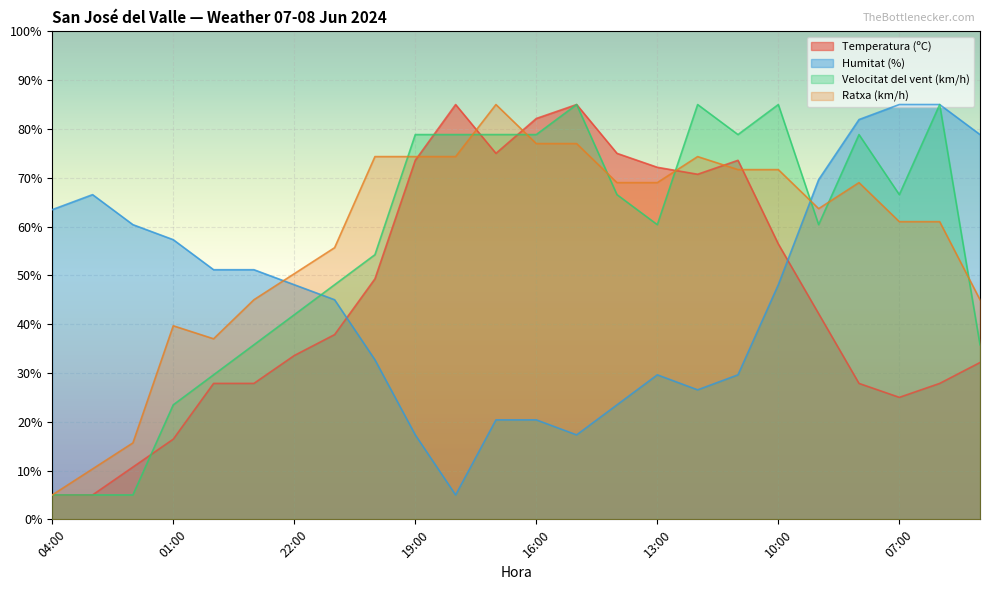

In Humitat (%), how many points are lower than both neighbors (excluding endpoints)?

3